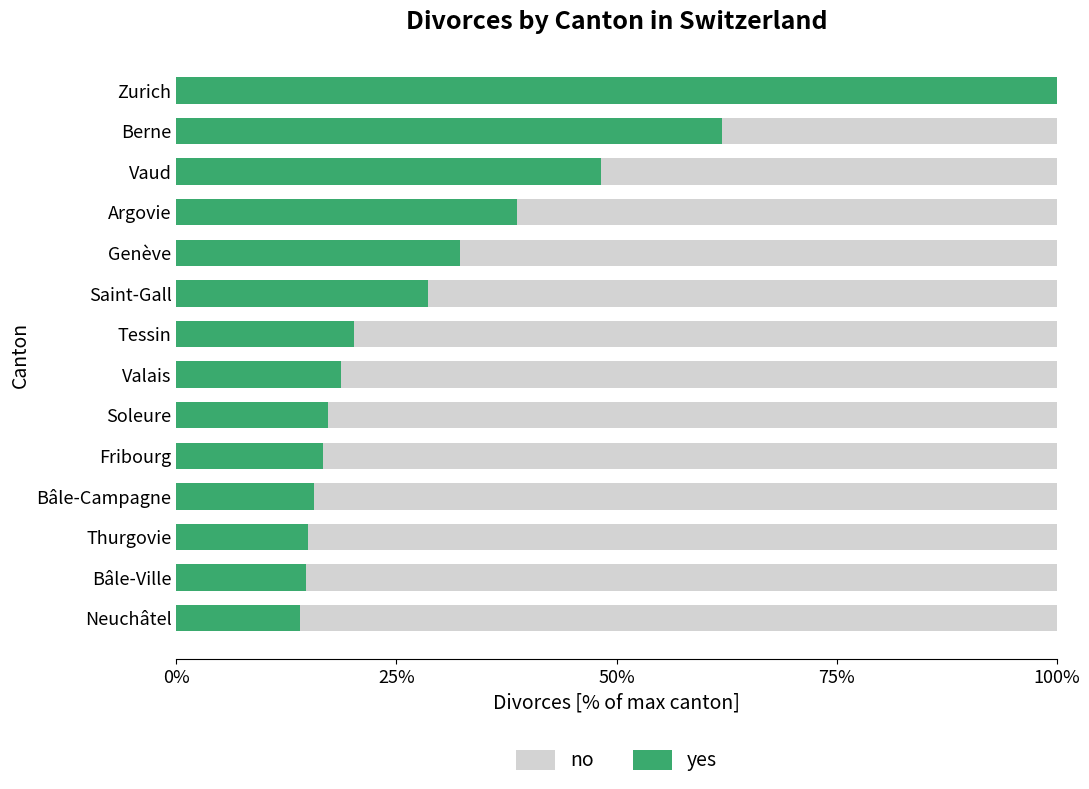

What is the highest value of the yes series?

100.0